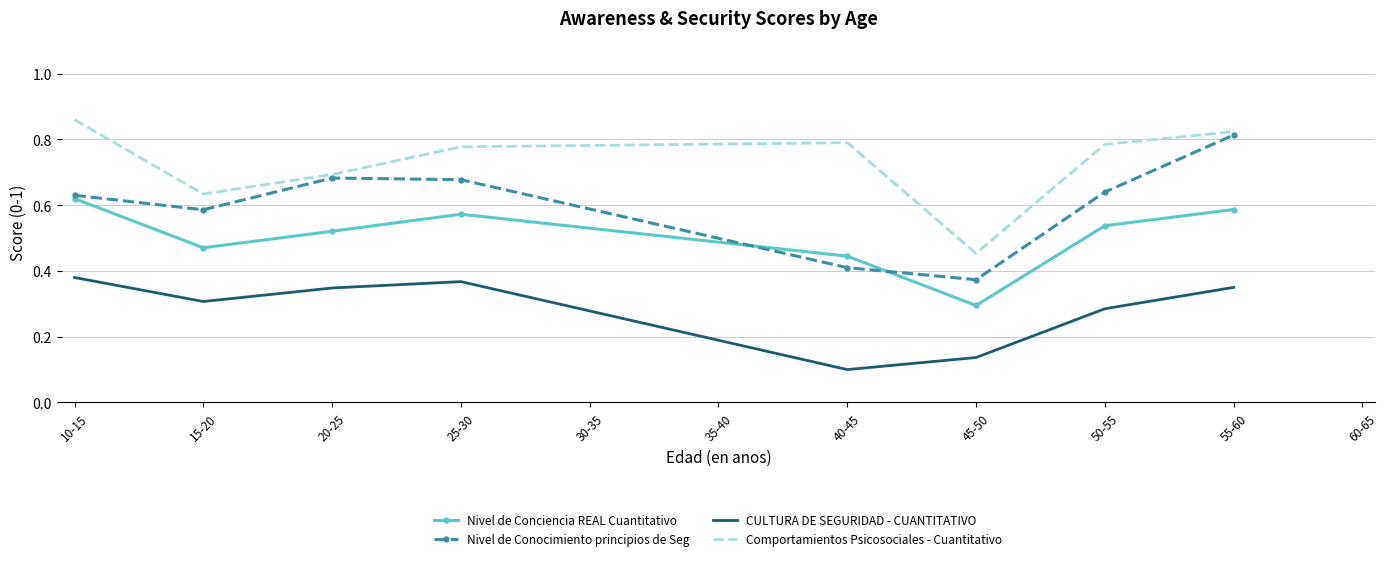

At which category is the sum across all series the highest?

55-60